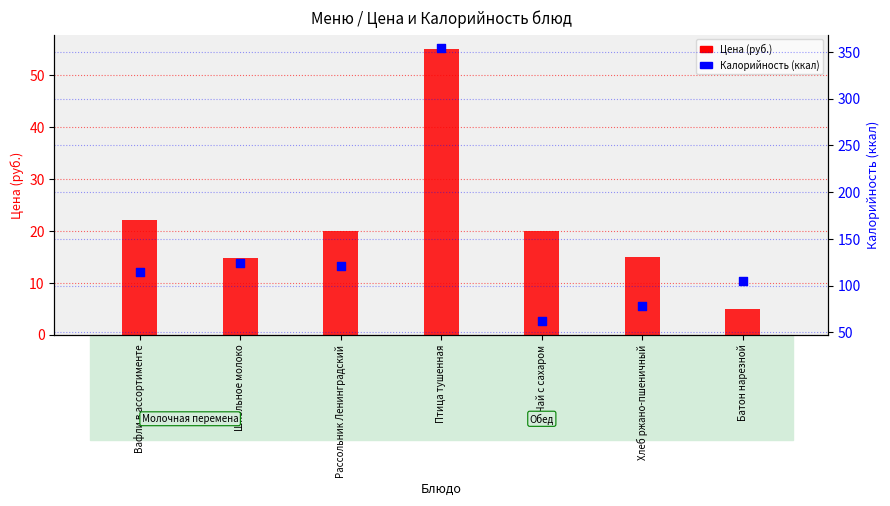

Which series contains the lowest Y value?

Цена (руб.)